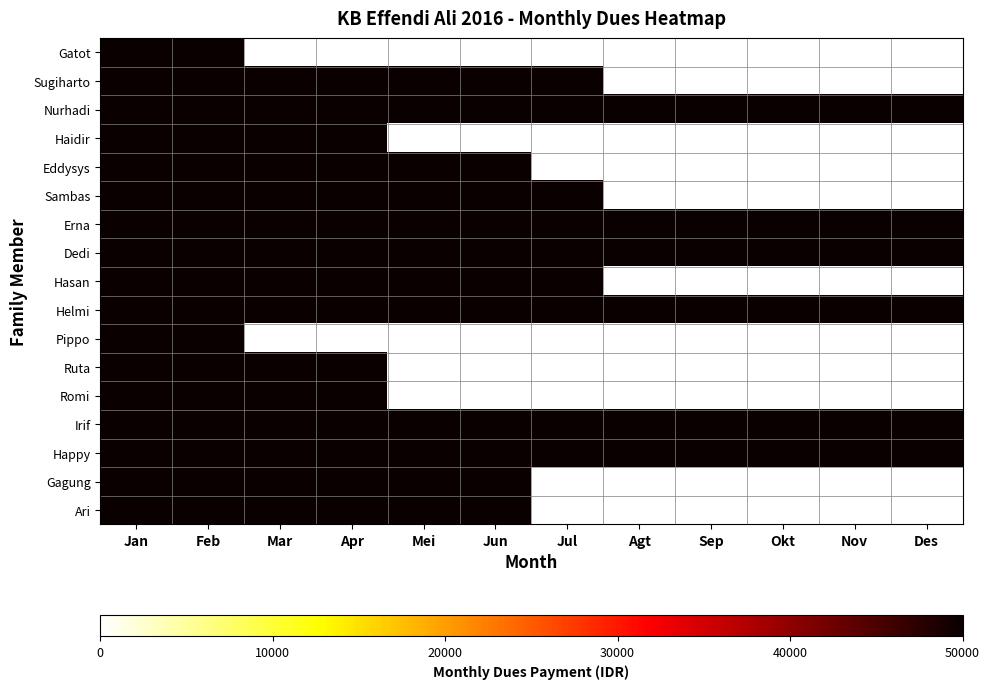

Which series changed the most between Feb and Des?

Gatot